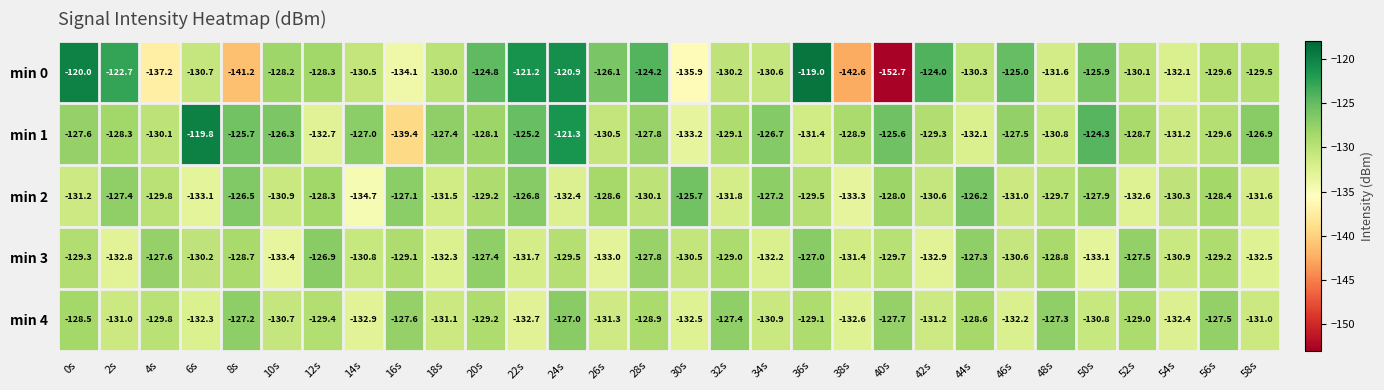

The value of min 1 at 30s is -66.4. True or false?

False